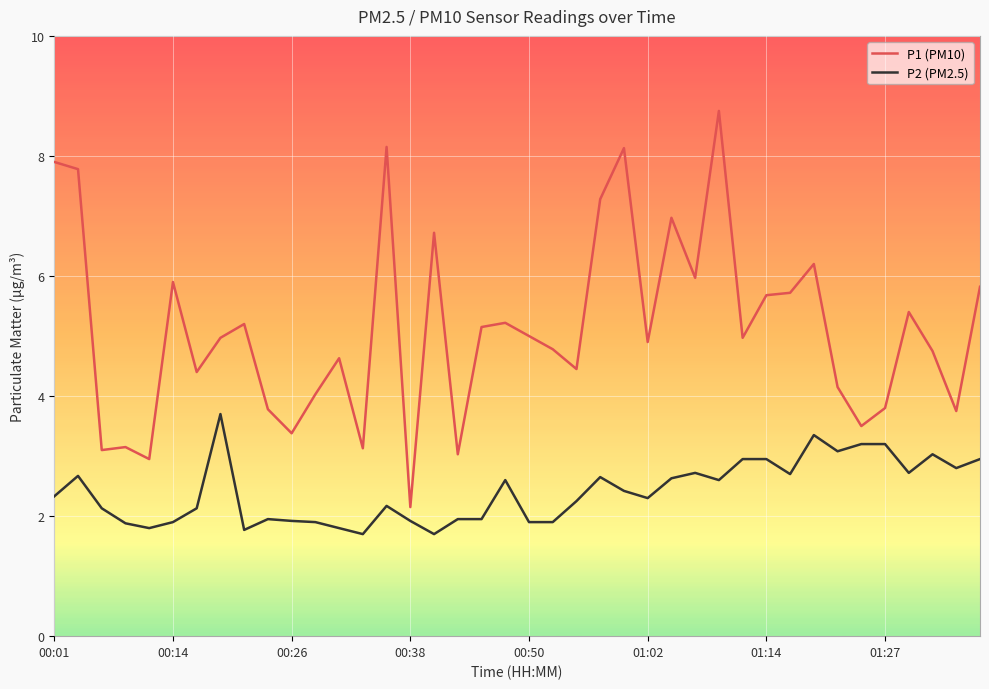

List the series in order of their peak value, highest first.

P1 (PM10), P2 (PM2.5)